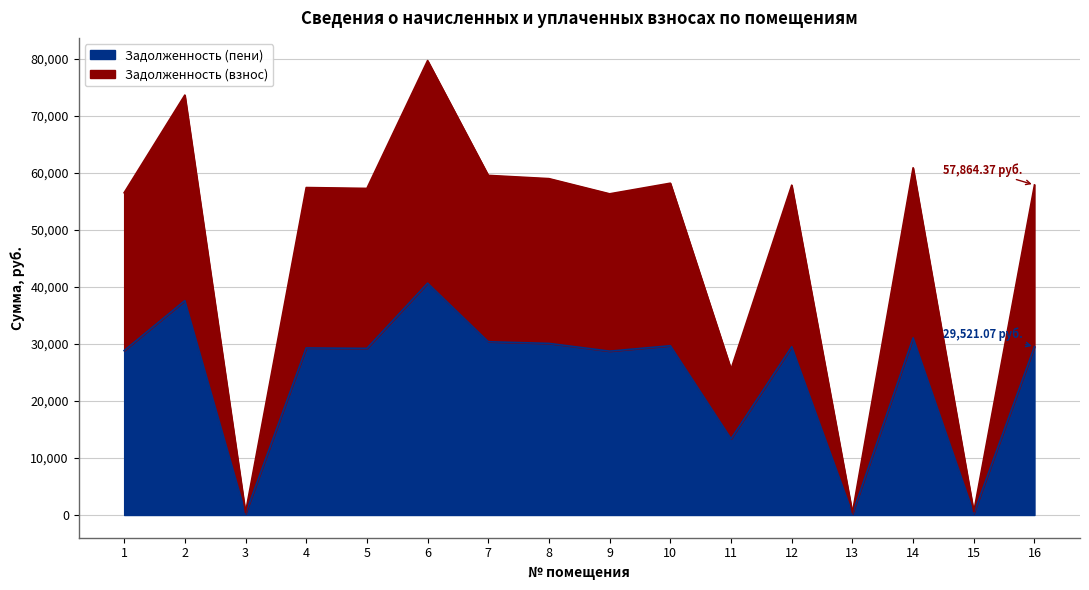

What is the minimum value for Задолженность (пени)?

197.1